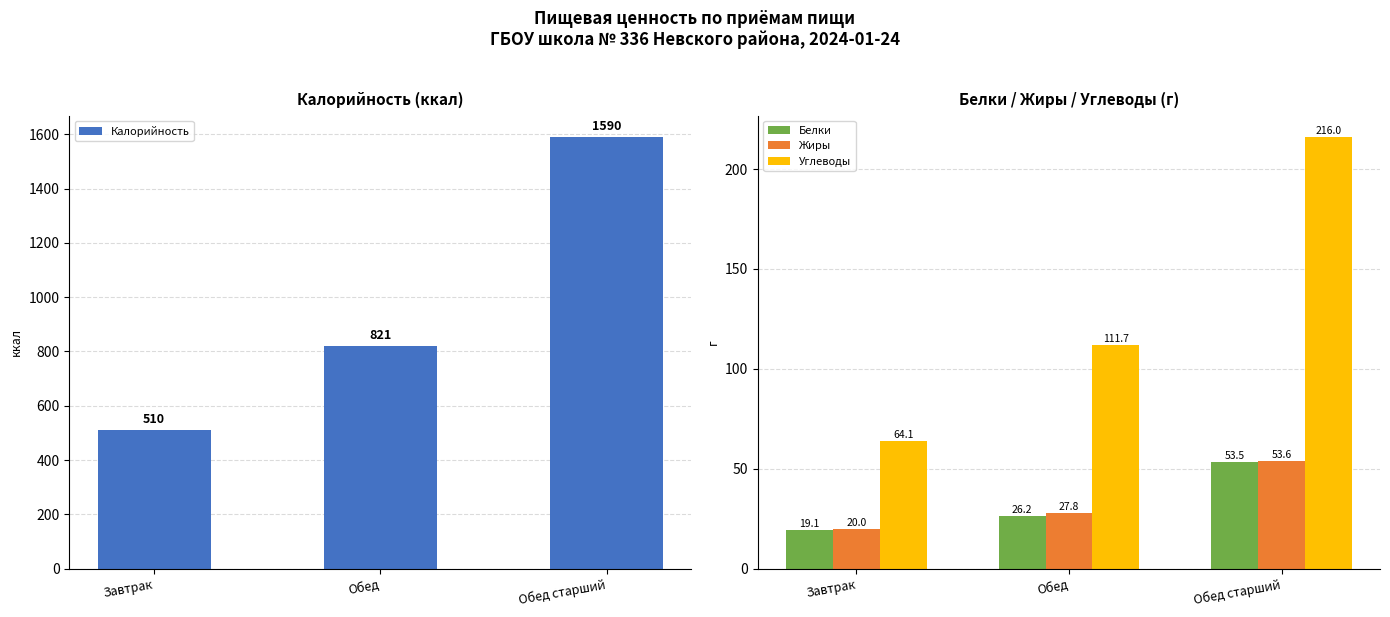

What position from the right is Завтрак?

3